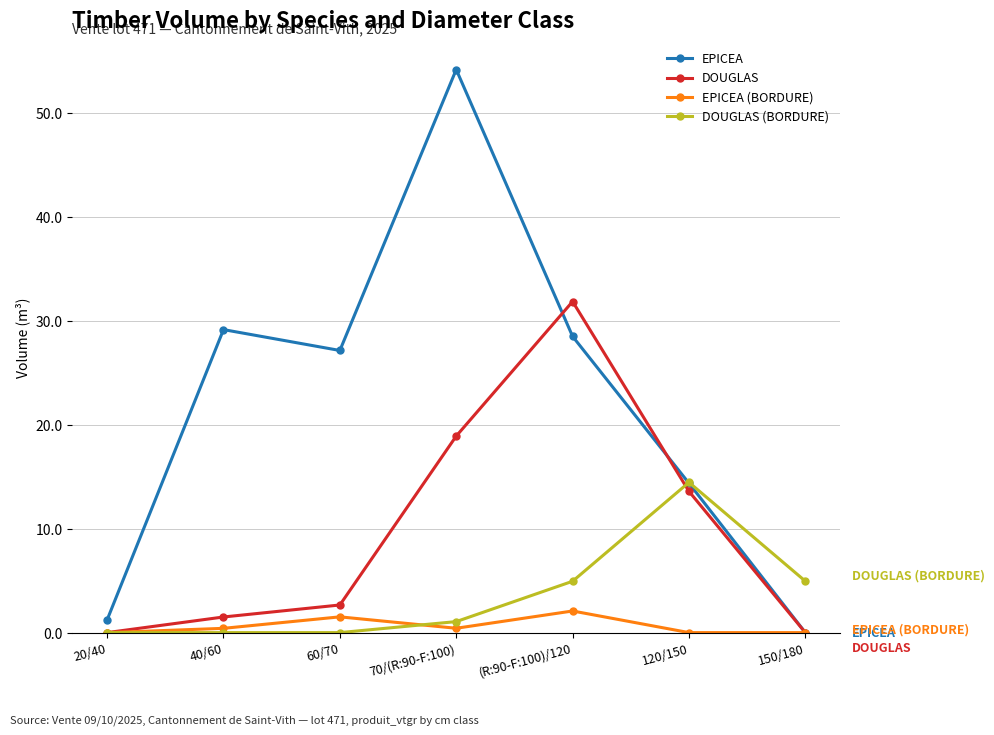

Which label corresponds to the largest value in the chart?

70/(R:90-F:100)